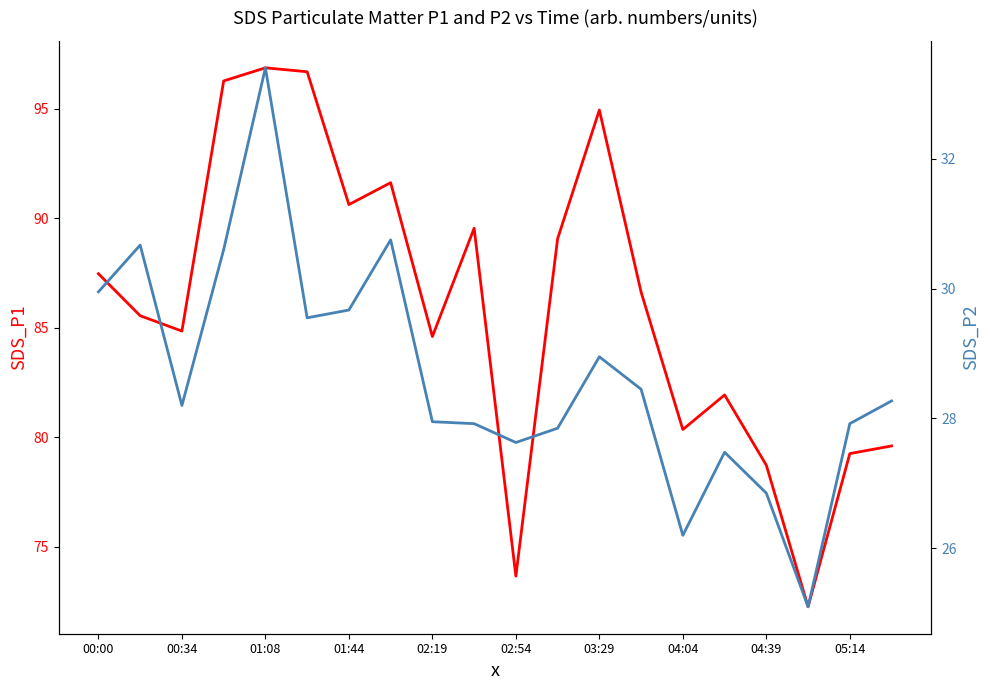

True or false: SDS_P2 and SDS_P1 intersect in this chart.

False